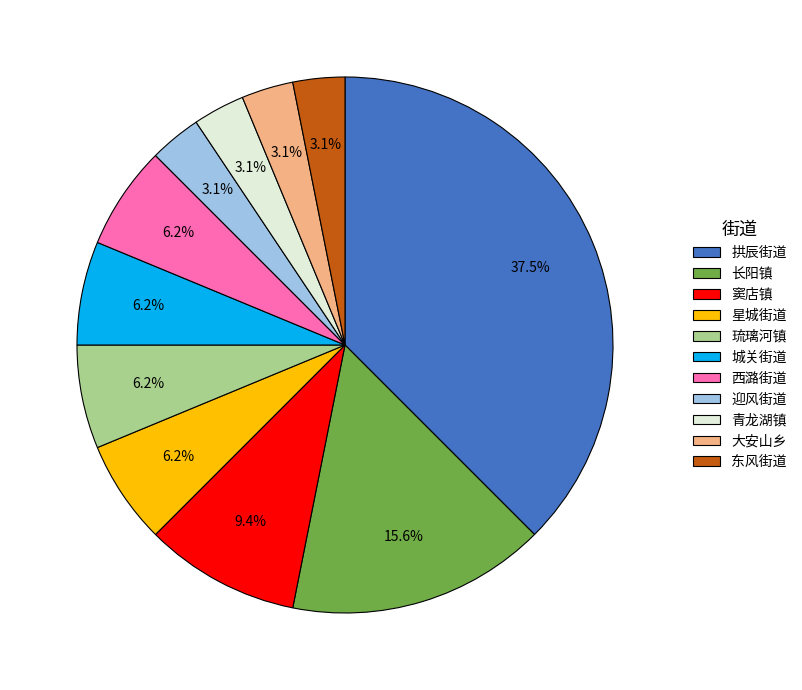

What is the ratio of the value at 青龙湖镇 to the value at 城关街道?

0.5